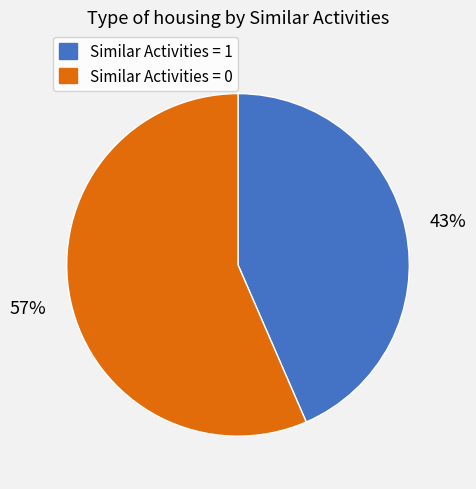

What is the smallest slice in the pie chart?

Similar Activities = 1